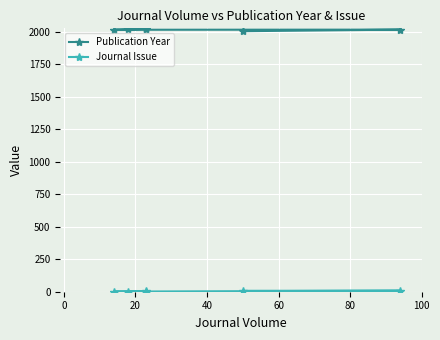

Reading left to right, transcribe all the data shown in this chart.

Publication Year: 2003	2015	2014	2018	2020	2019
Journal Issue: 7	8	1	1	4	1